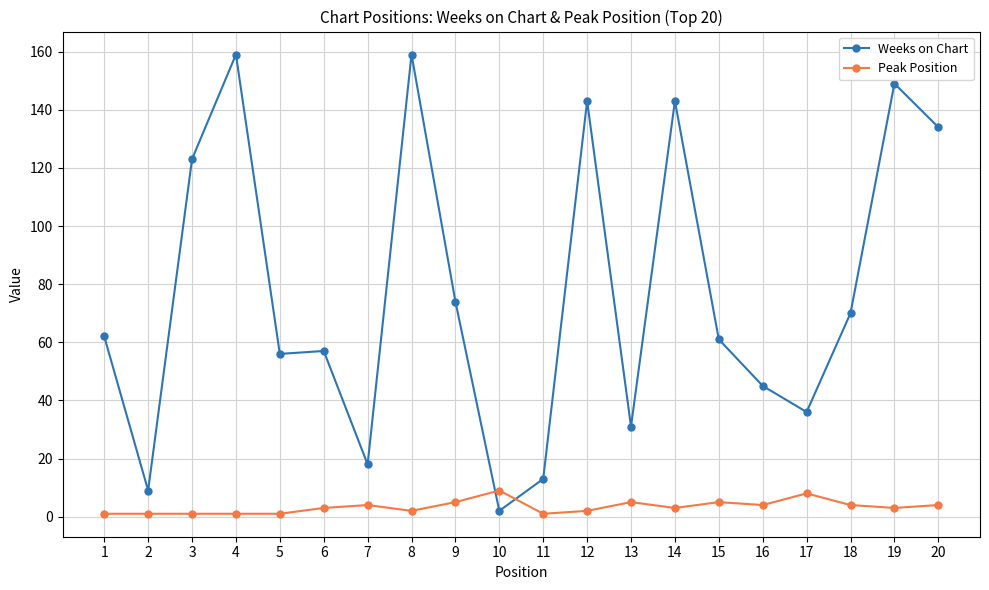

How many Peak Position values are between 1 and 5?

18